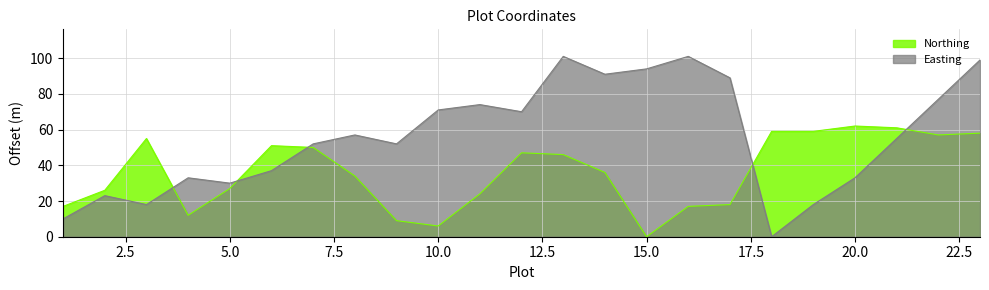

What are all the series names shown in the legend?

Northing, Easting